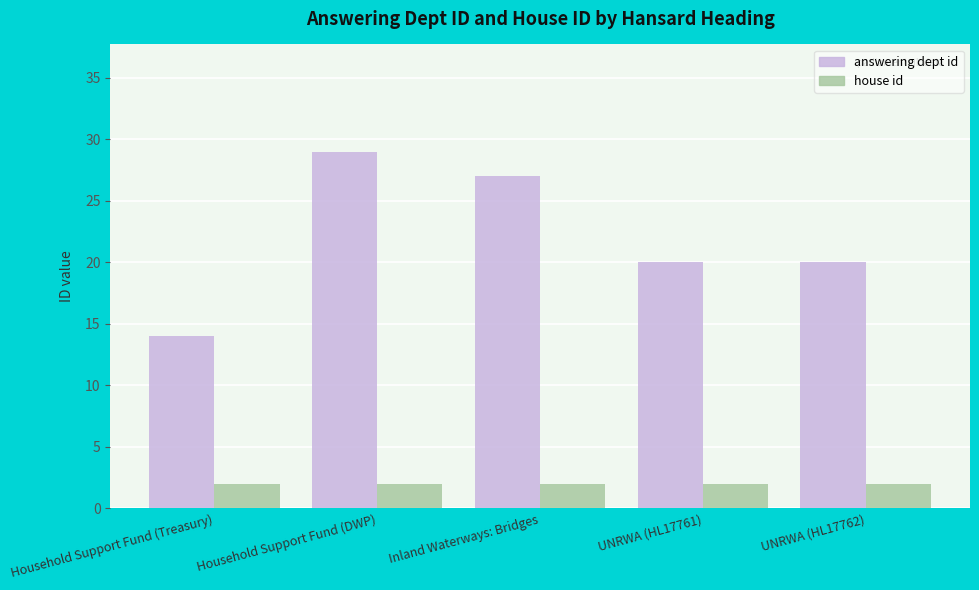

What is the minimum value shown in the chart?

2